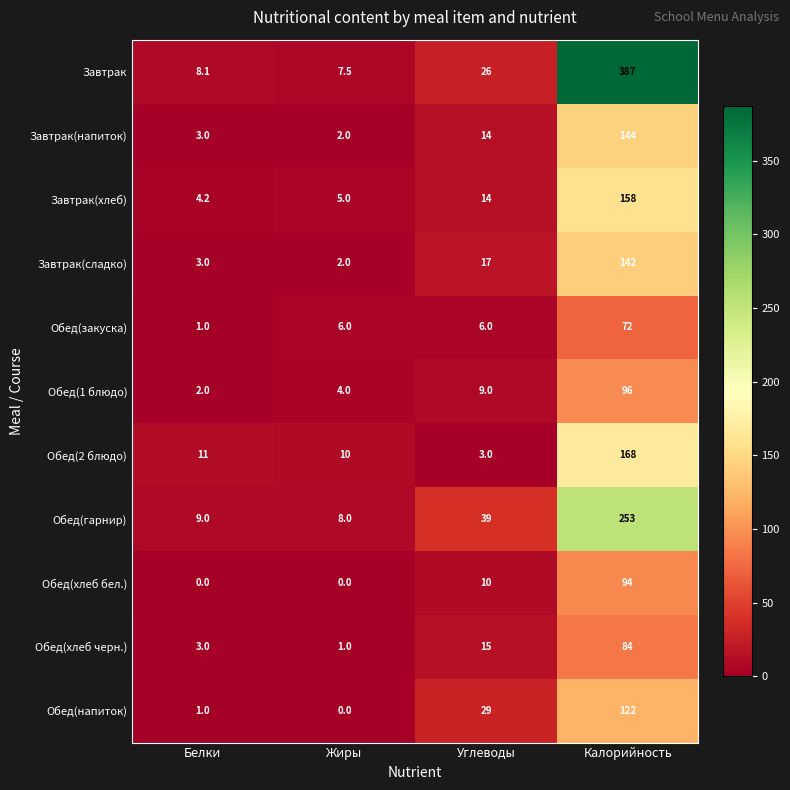

Which series has the largest total across all categories?

Завтрак